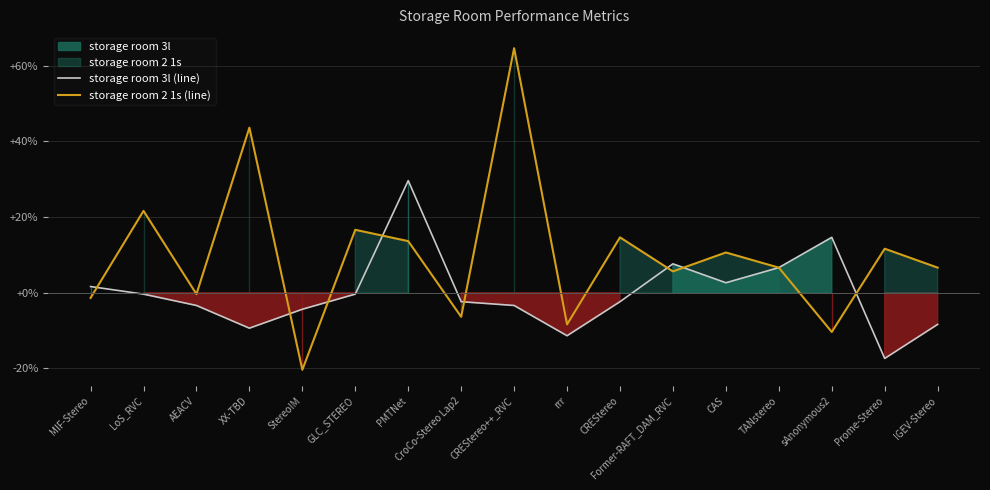

Between which two adjacent categories do storage room 3l (line) and storage room 2 1s (line) first intersect?

MIF-Stereo and LoS_RVC